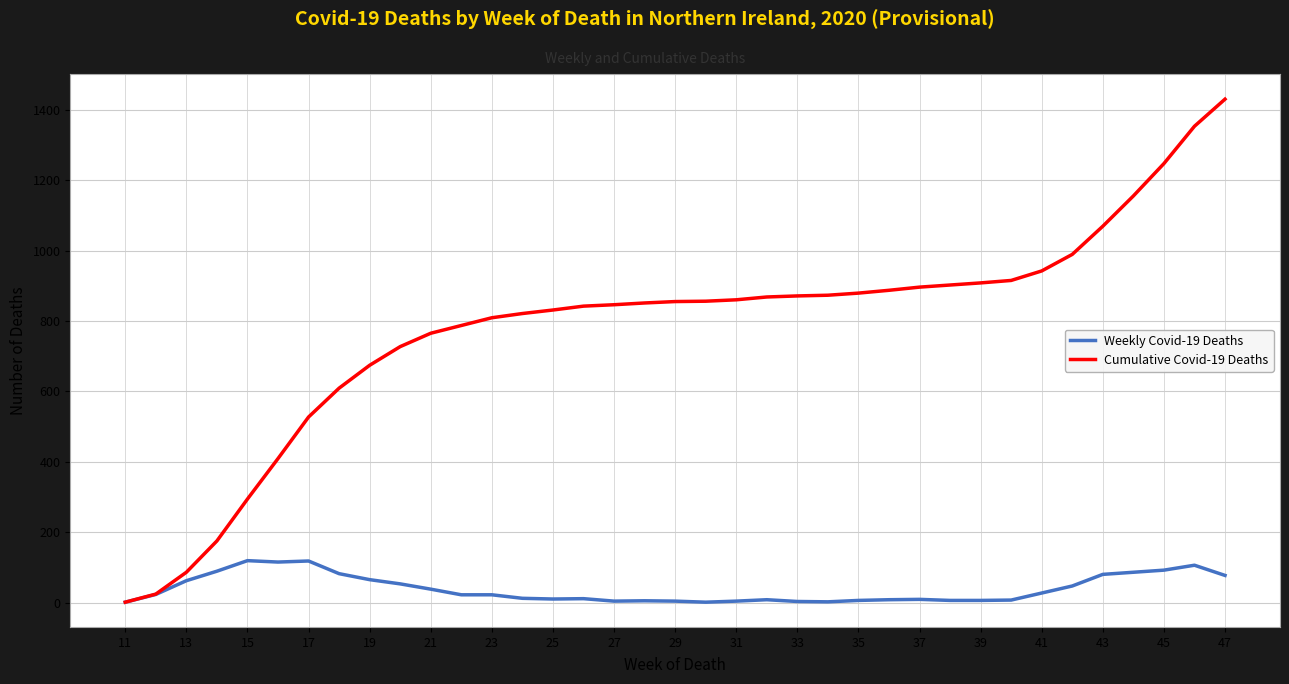

What is the maximum value for Weekly Covid-19 Deaths?

119